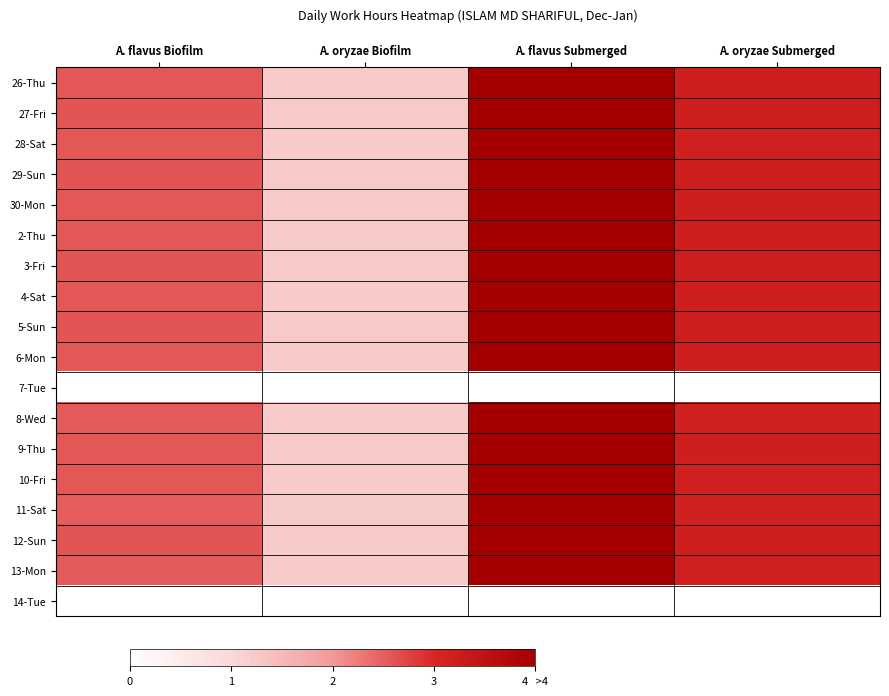

Rank the series by their maximum value, from lowest to highest.

7-Tue, 14-Tue, 26-Thu, 27-Fri, 28-Sat, 29-Sun, 30-Mon, 2-Thu, 3-Fri, 4-Sat, 5-Sun, 6-Mon, 8-Wed, 9-Thu, 10-Fri, 11-Sat, 12-Sun, 13-Mon